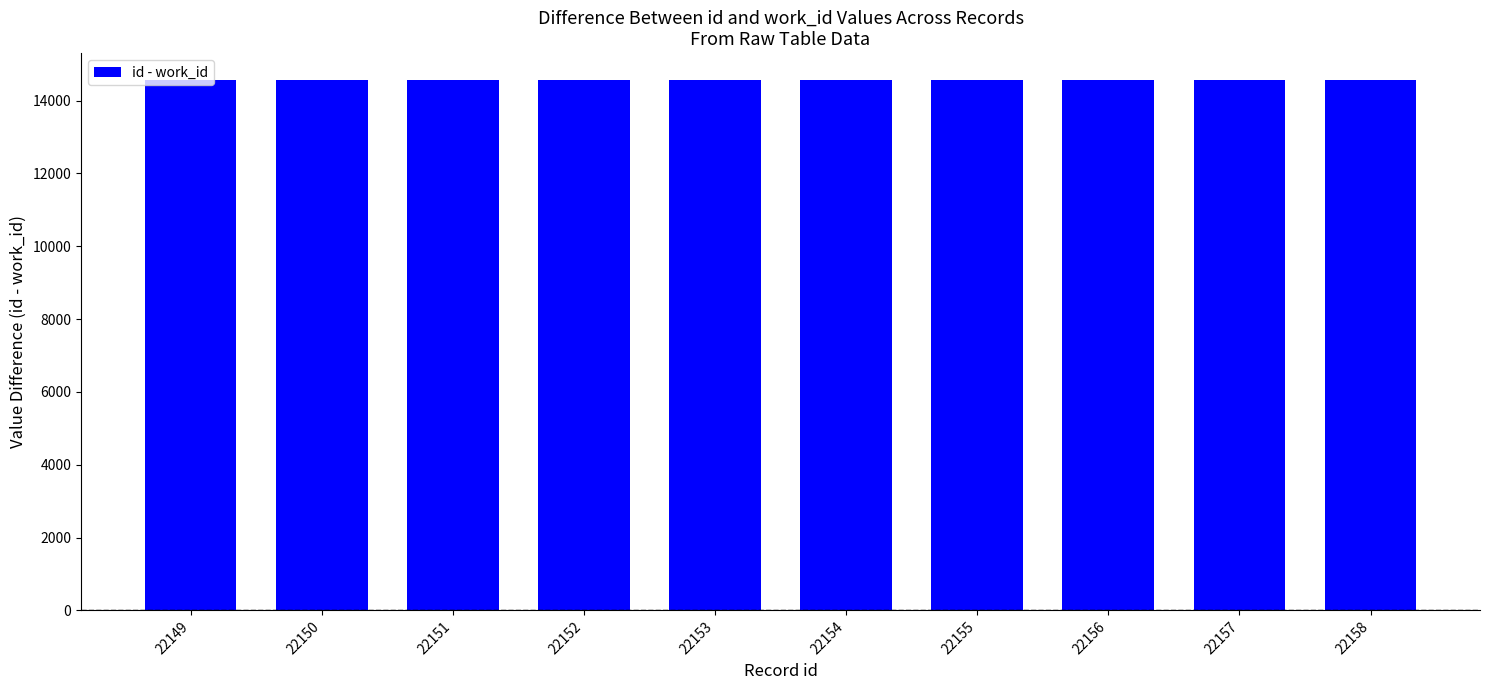

What is the value of the 6th bar from the left?

14571